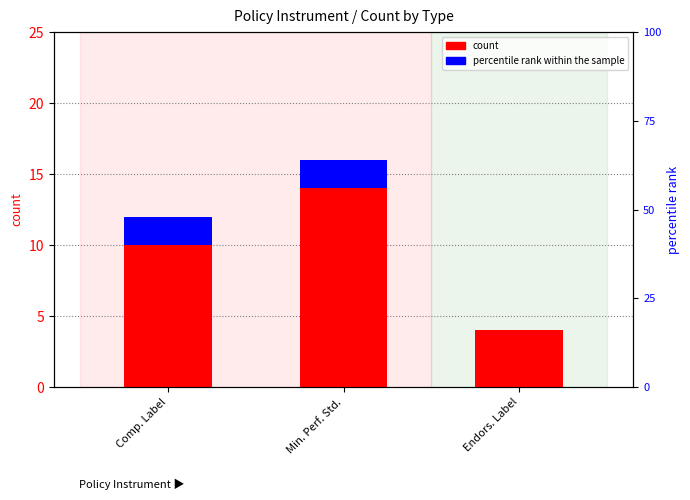

True or false: count has a value of 14 at Min. Perf. Std..

True